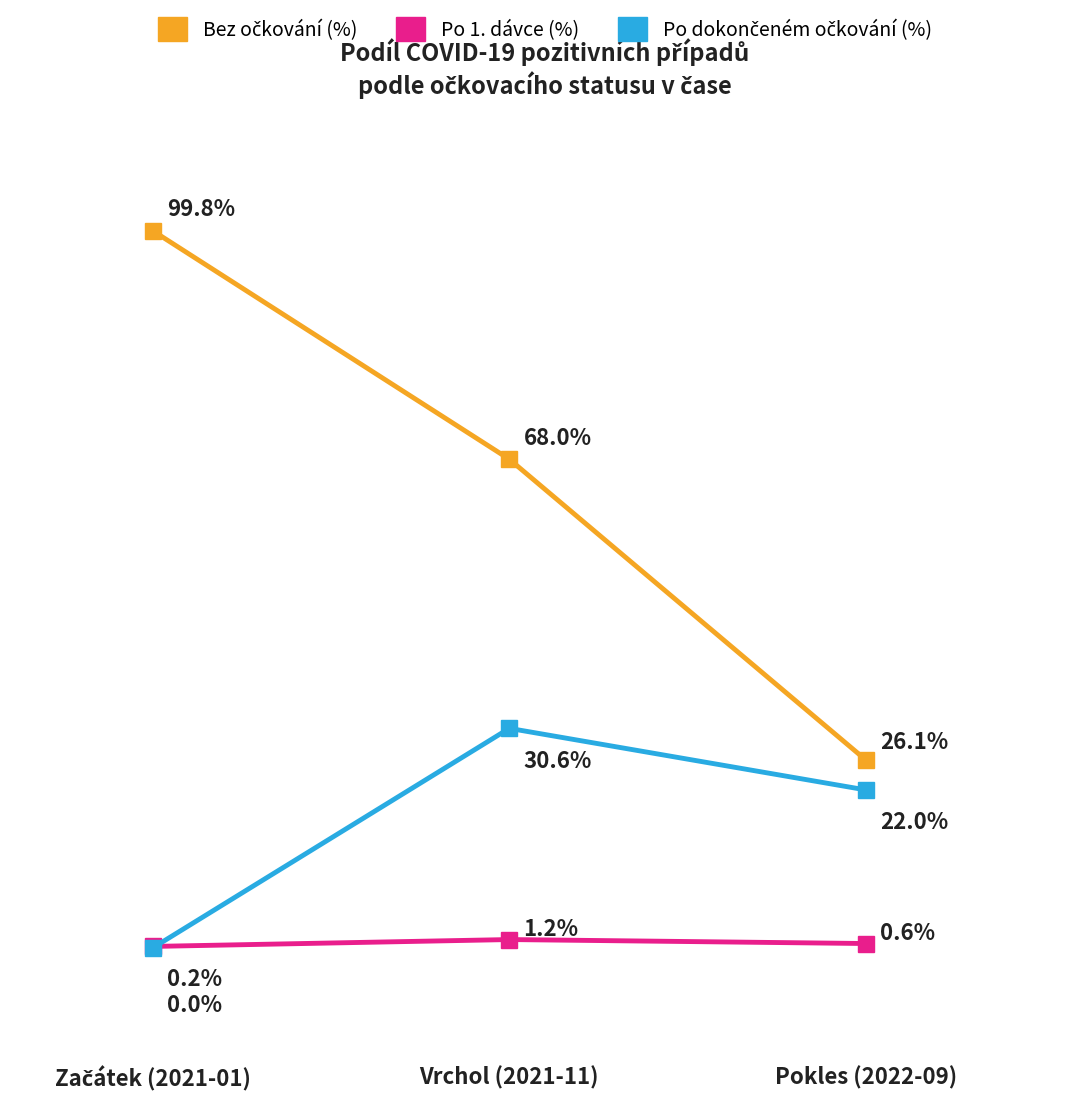

What is the label of the 3rd point from the left?

Pokles (2022-09)